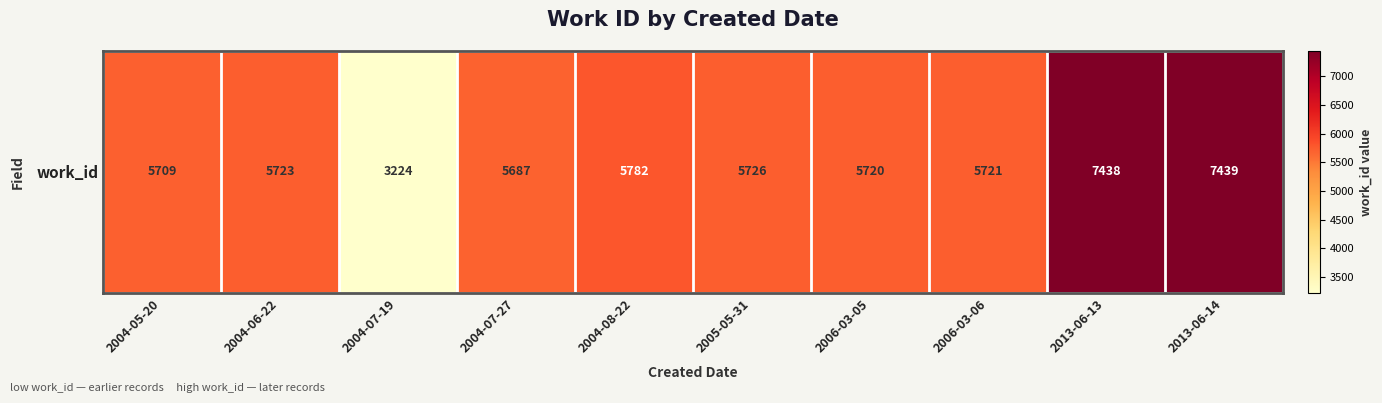

What is the sum of the values at 2006-03-05 and 2004-08-22?

11502